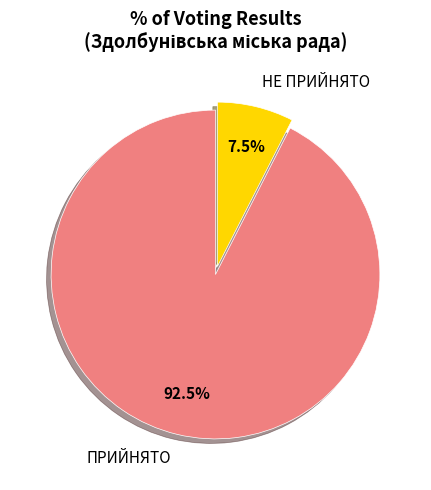

What is the ratio of the value at ПРИЙНЯТО to the value at НЕ ПРИЙНЯТО?

12.3